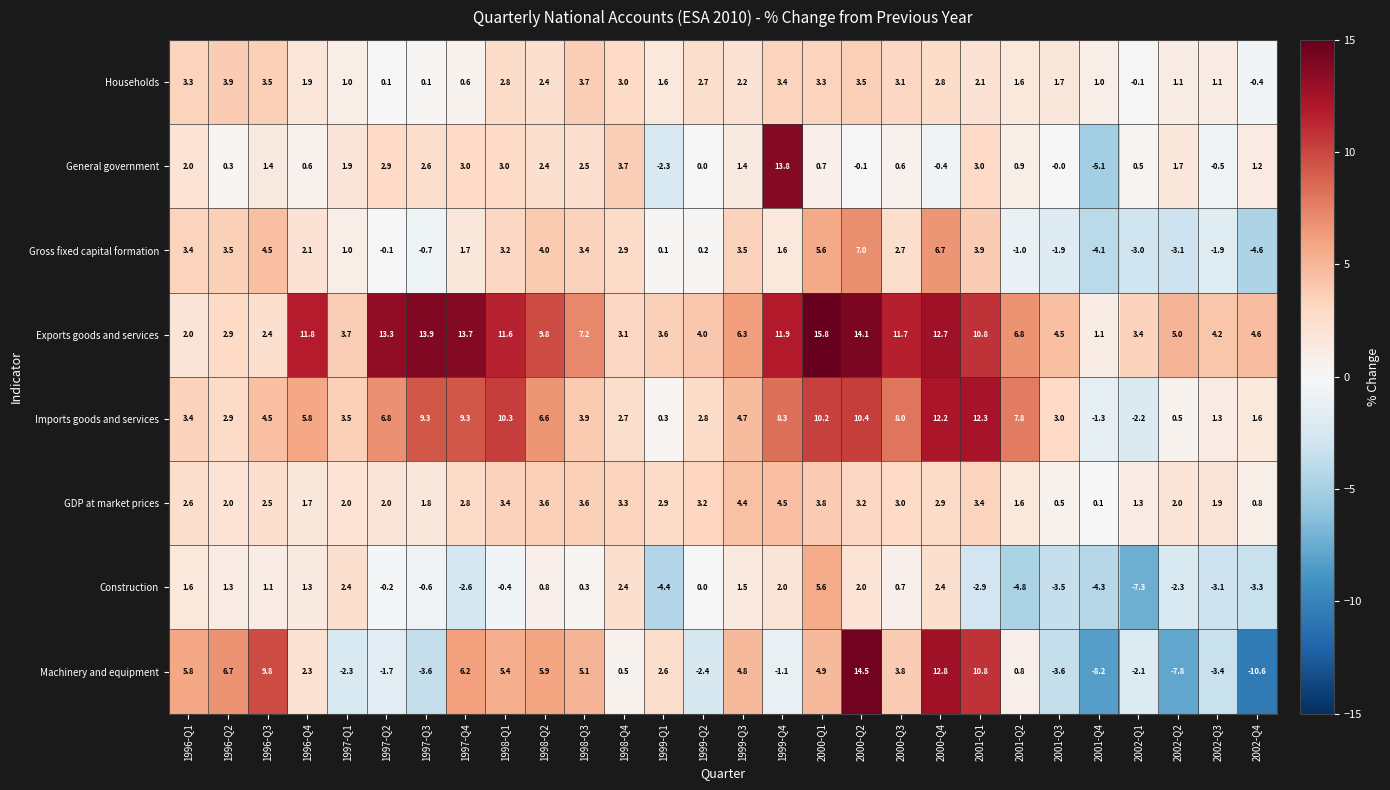

At which category does the chart reach its peak across all series?

2000-Q1